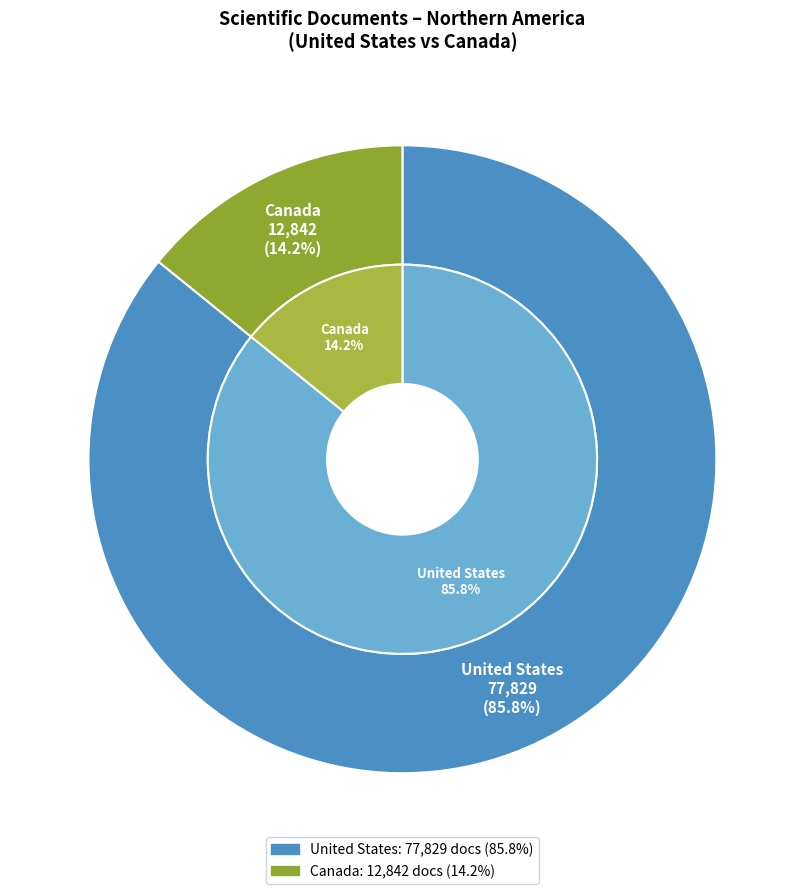

How much of the chart is everything except Canada?

85.8%